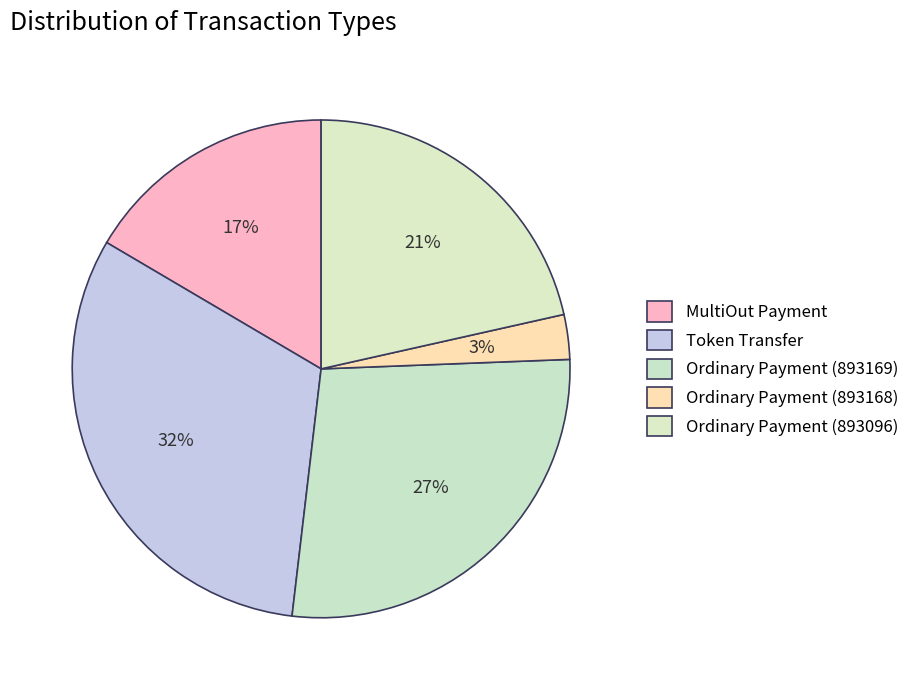

To the nearest percent, what percentage of the pie is Ordinary Payment (893168)?

3%